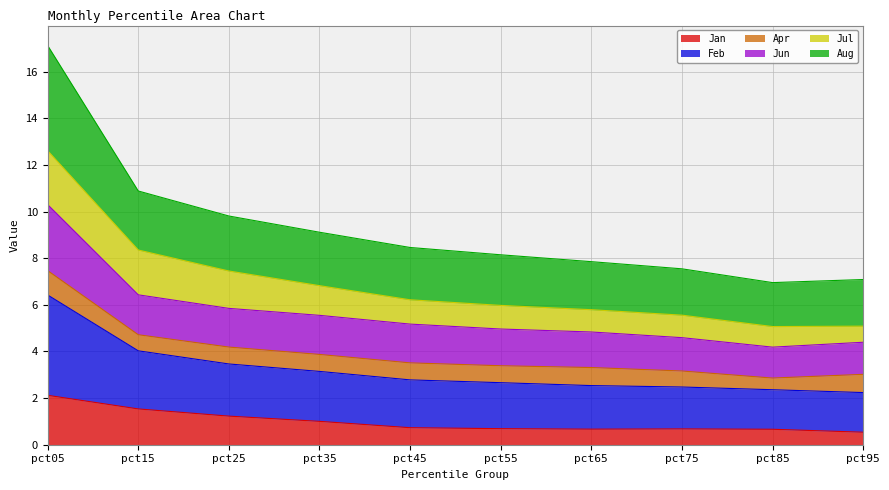

What is the total value across all series at pct05?

17.1